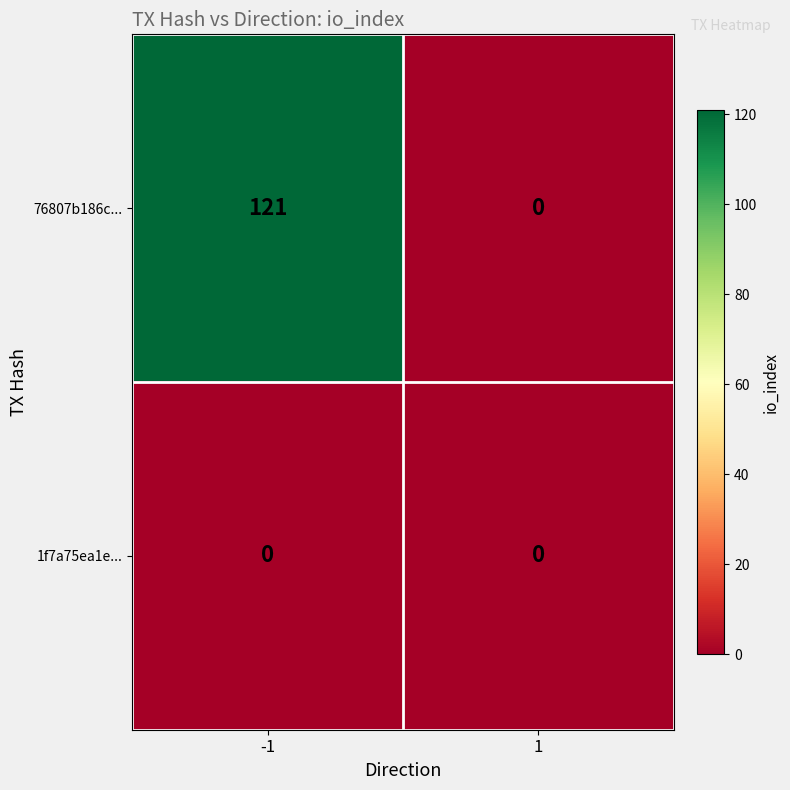

Reading right to left, list all the values displayed in this chart.

76807b186c...: 1=0	-1=121
1f7a75ea1e...: 1=0	-1=0